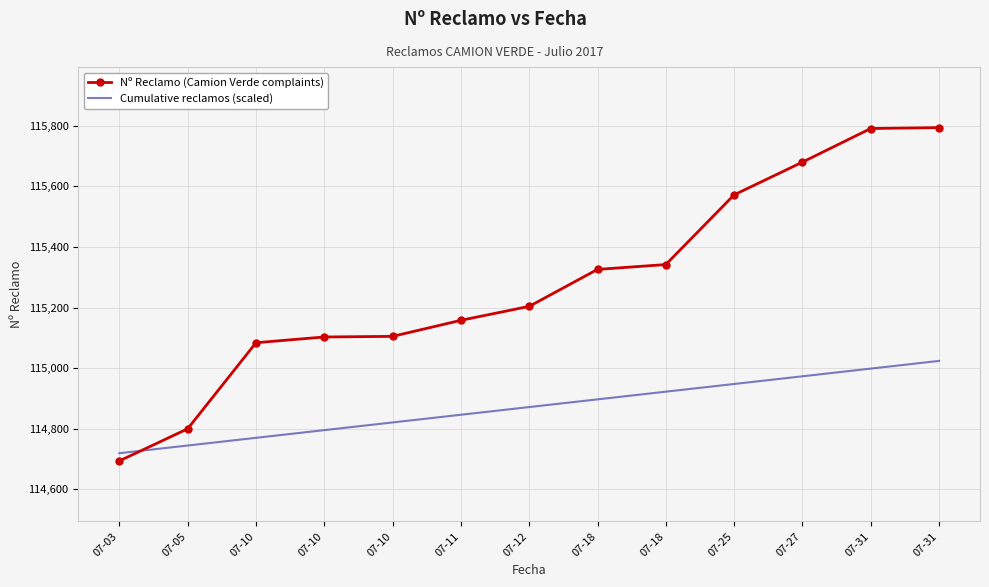

Reading left to right, transcribe all the data shown in this chart.

Nº Reclamo (Camion Verde complaints): 07-03=114694.0	07-05=114800.0	07-10=115084.0	07-10=115103.0	07-10=115105.0	07-11=115158.0	07-12=115204.0	07-18=115326.0	07-18=115342.0	07-25=115572.0	07-27=115680.0	07-31=115791.0	07-31=115794.0
Cumulative reclamos (scaled): 07-03=114719.4	07-05=114744.8	07-10=114770.2	07-10=114795.5	07-10=114820.9	07-11=114846.3	07-12=114871.7	07-18=114897.1	07-18=114922.5	07-25=114947.8	07-27=114973.2	07-31=114998.6	07-31=115024.0